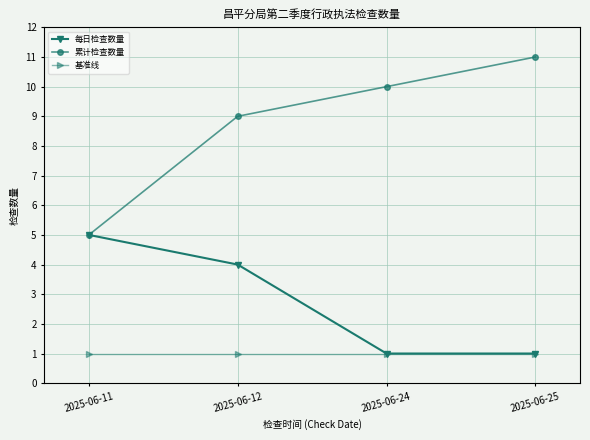

True or false: 基准线 and 累计检查数量 intersect in this chart.

False